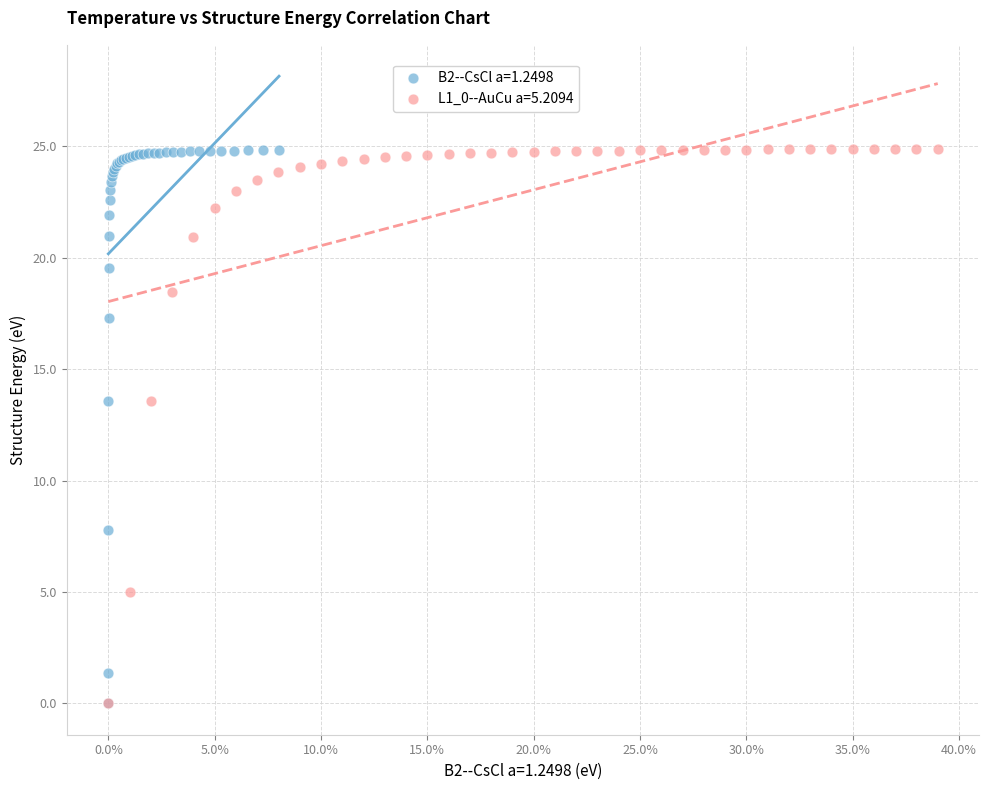

Which series has the widest spread of Y values?

L1_0--AuCu a=5.2094